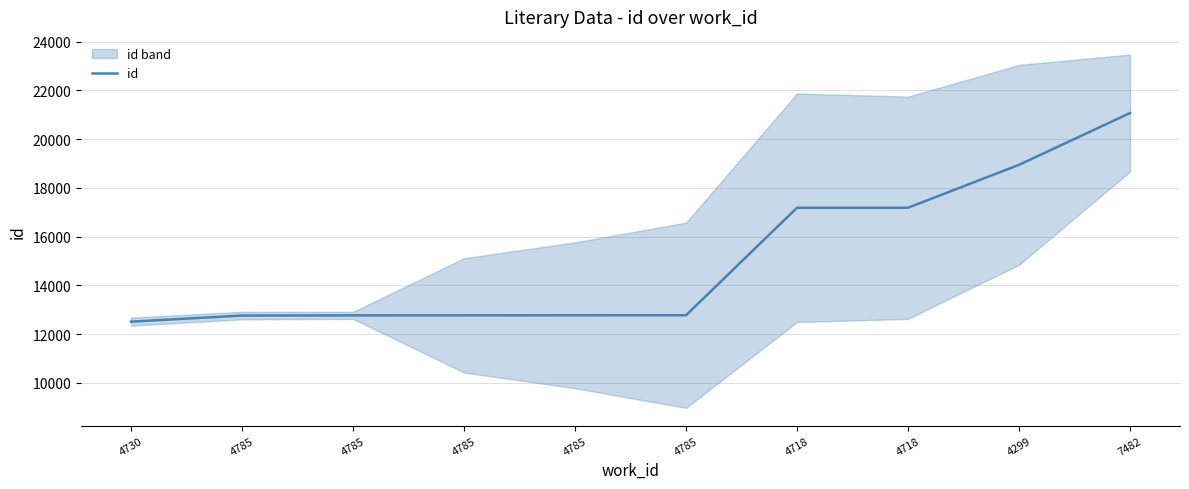

What is the change in value from 4785 to 7482?

+8310